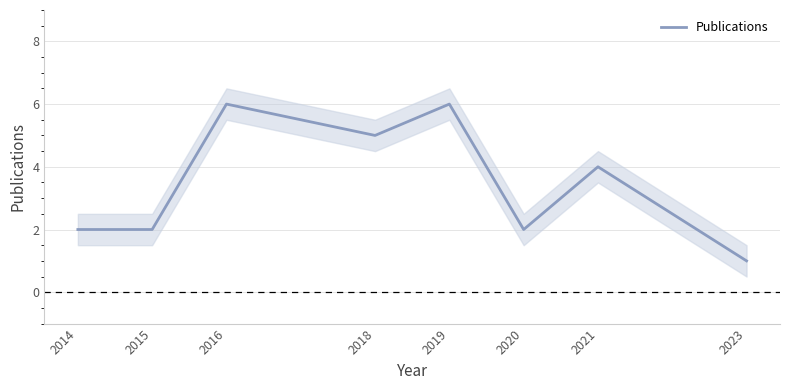

Is this an area chart (filled region under the line)?

No